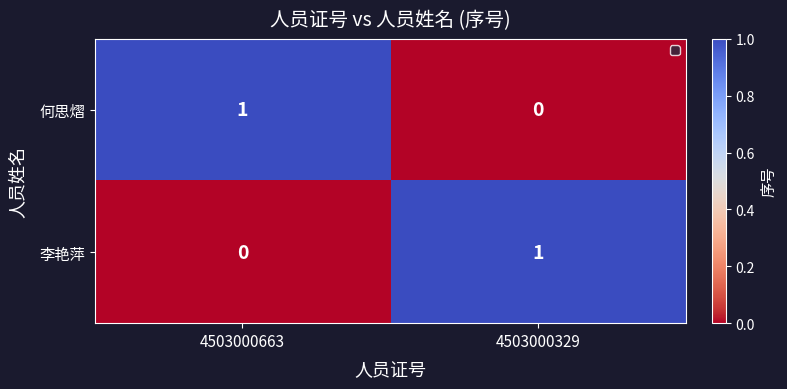

Where is 何思熠 nearest to the value 0?

4503000329